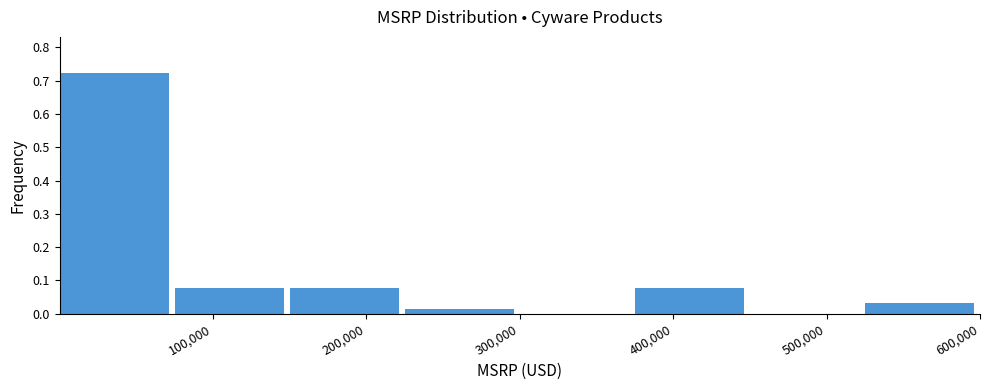

Reading left to right, transcribe this chart: for each bar, give the range it covers on the x-axis and its height. Neither the bar edges nor the heights are printed on the chart, so give them approximately, as read against the axes.

0 to 80000: 0.72
80000 to 150000: 0.08
150000 to 230000: 0.08
230000 to 300000: 0.02
300000 to 380000: 0
380000 to 450000: 0.08
450000 to 530000: 0
530000 to 600000: 0.03